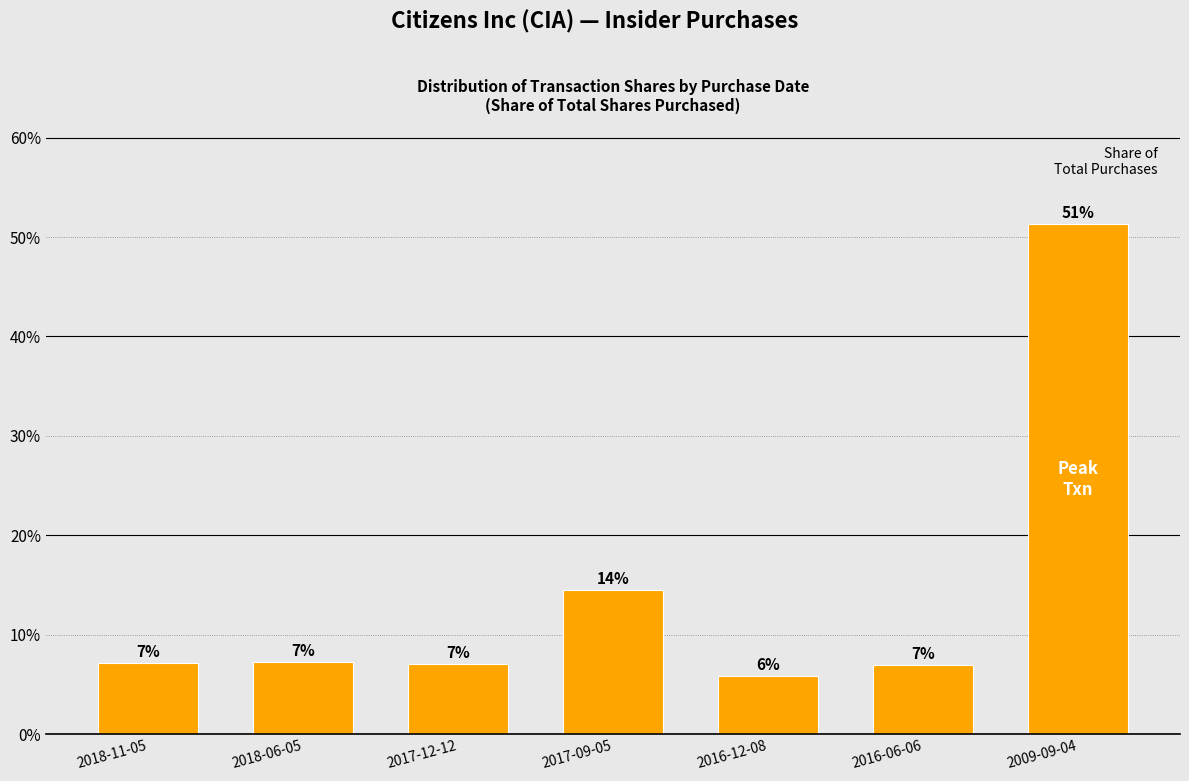

Are the bars horizontal?

No